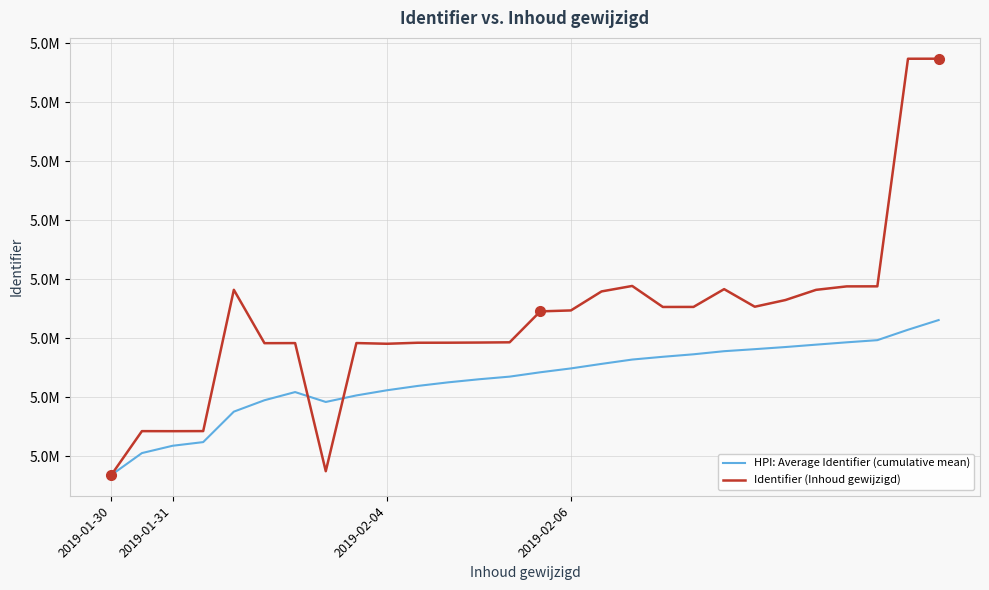

What is the difference between the second highest and second lowest values in the Identifier (Inhoud gewijzigd) series?

10480.0